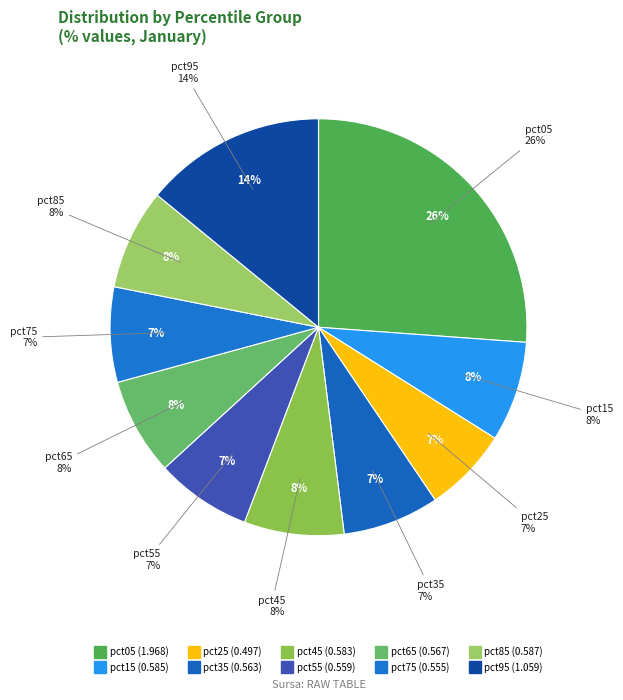

To the nearest percent, what is the combined percentage of pct35 and pct85?

15%